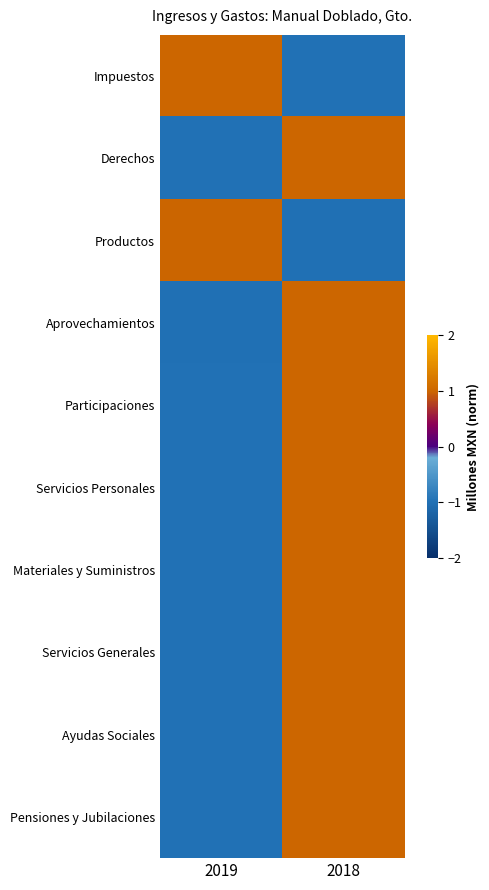

What is the difference between the highest and lowest values at 2019?

2.0